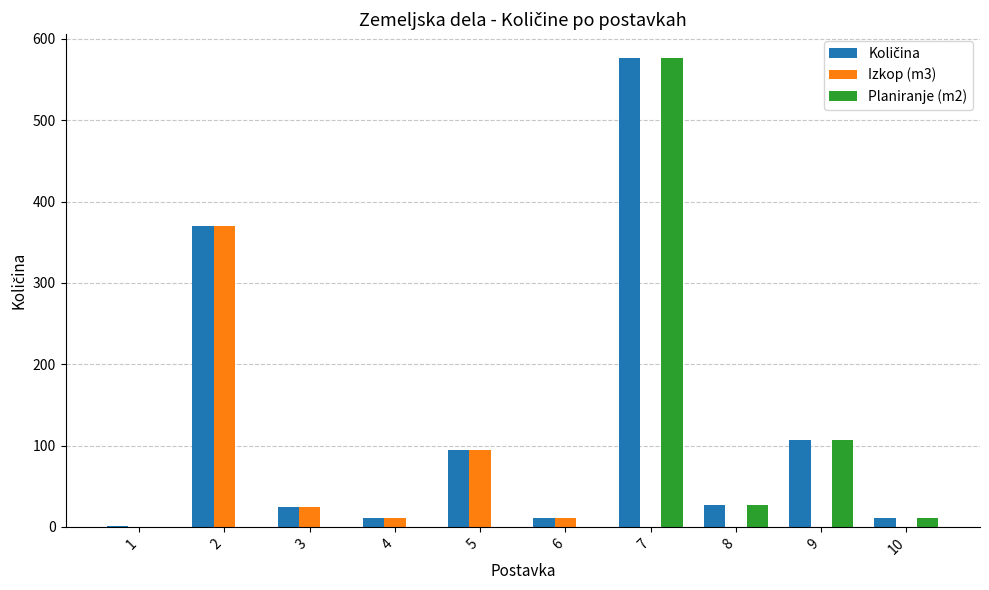

The value of Planiranje (m2) at 7 is 577.0. True or false?

True